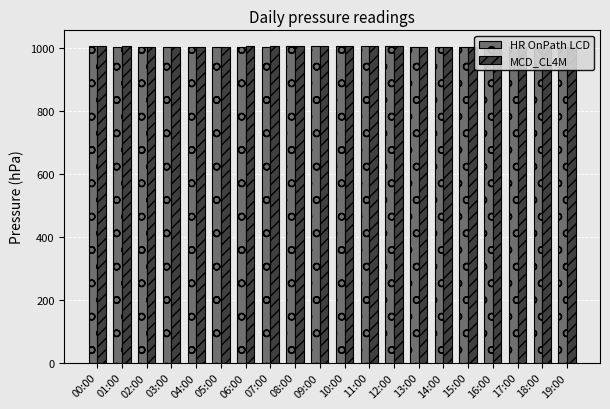

What value does the HR OnPath LCD series have at 10:00?

1005.4